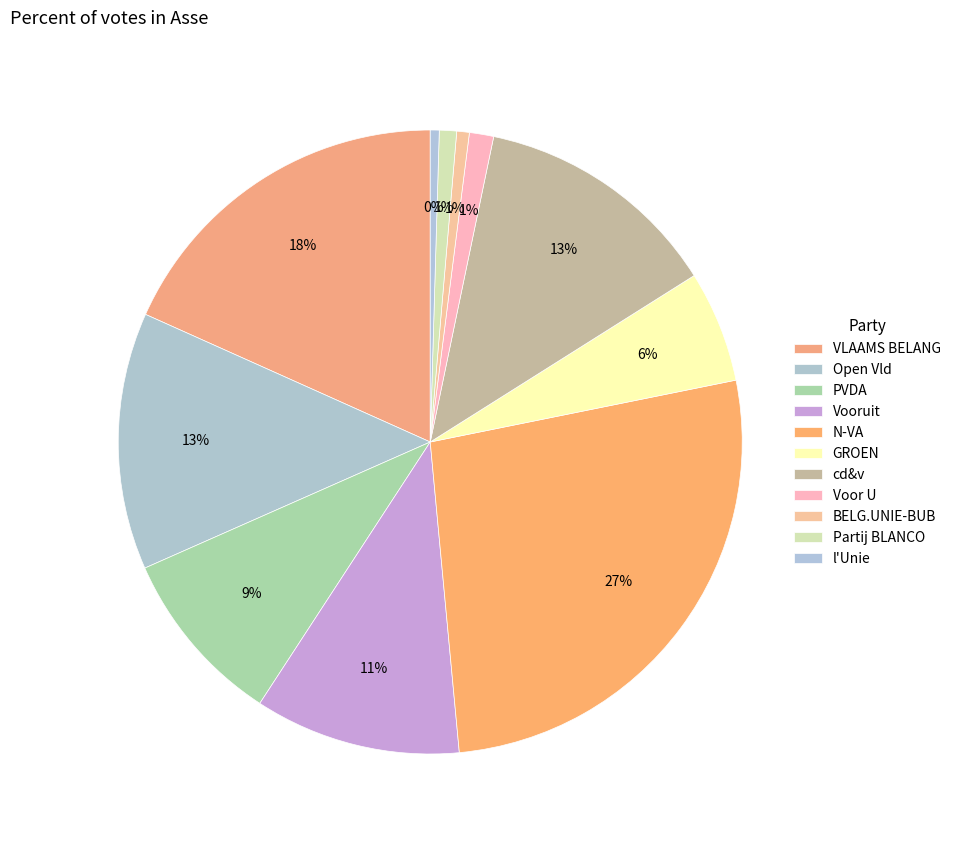

How many segments does this pie chart have?

11